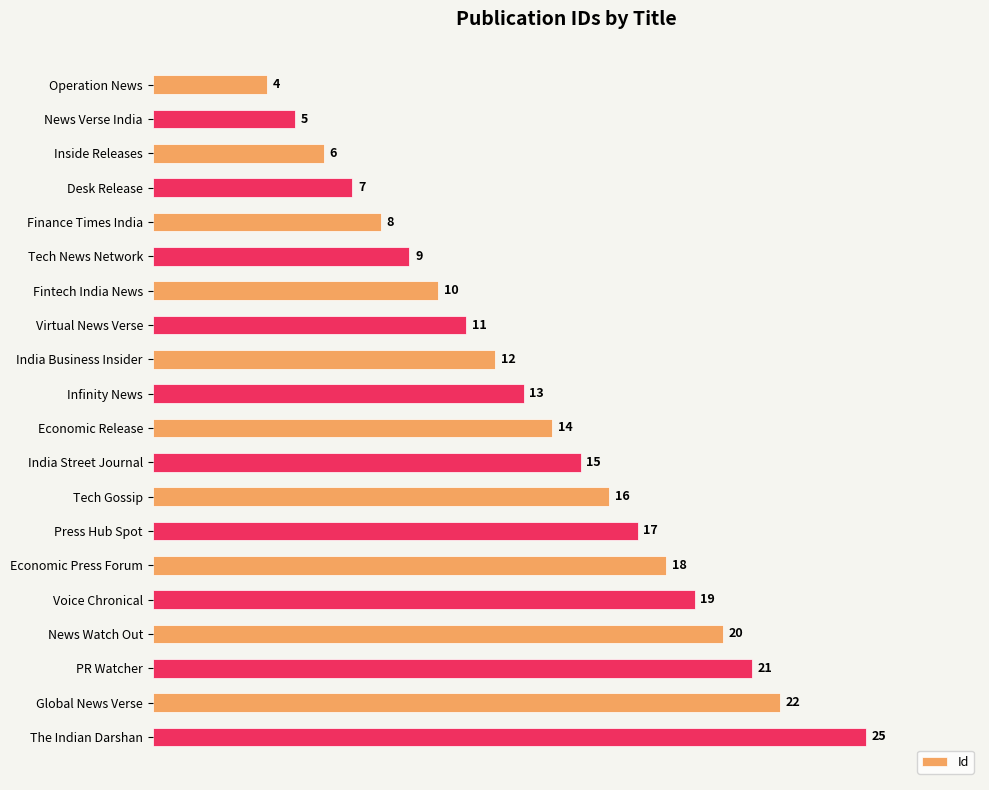

How many bars are there in total?

20